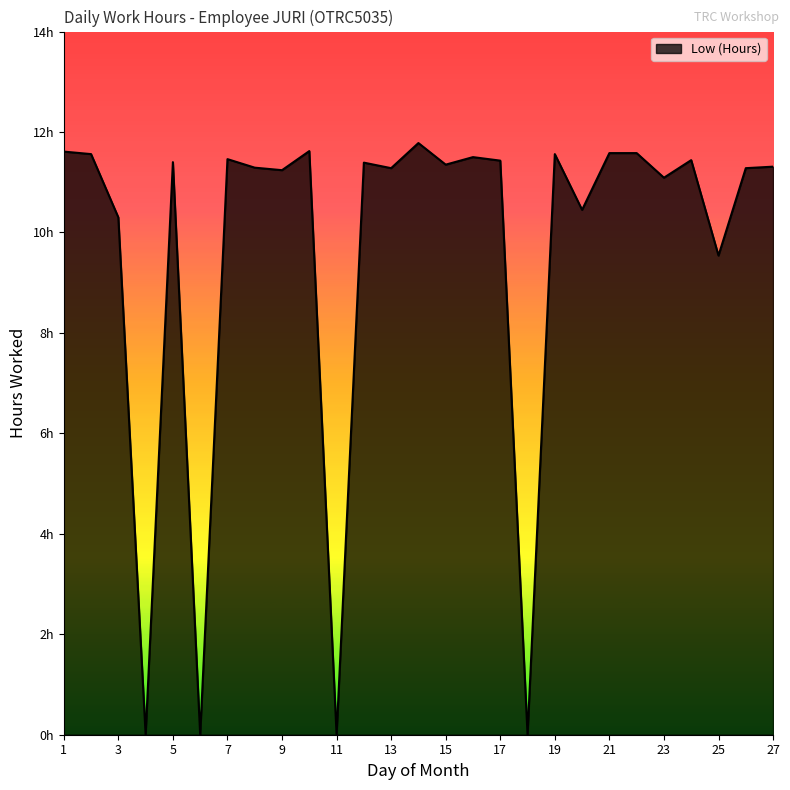

Reading right to left, extract all data points from this chart.

11.3	11.3	9.5	11.4	11.1	11.6	11.6	10.4	11.6	0.0	11.4	11.5	11.3	11.8	11.3	11.4	0.0	11.6	11.2	11.3	11.5	0.0	11.4	0.0	10.3	11.6	11.6